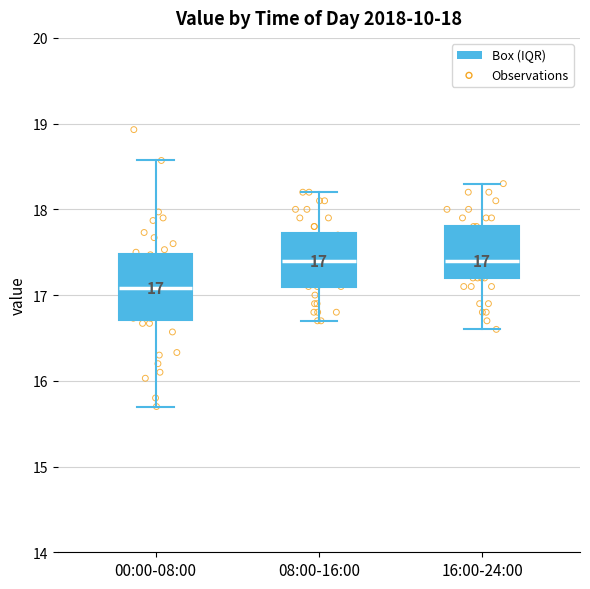

Which box is the tallest, from its lower edge to its upper edge?

00:00-08:00